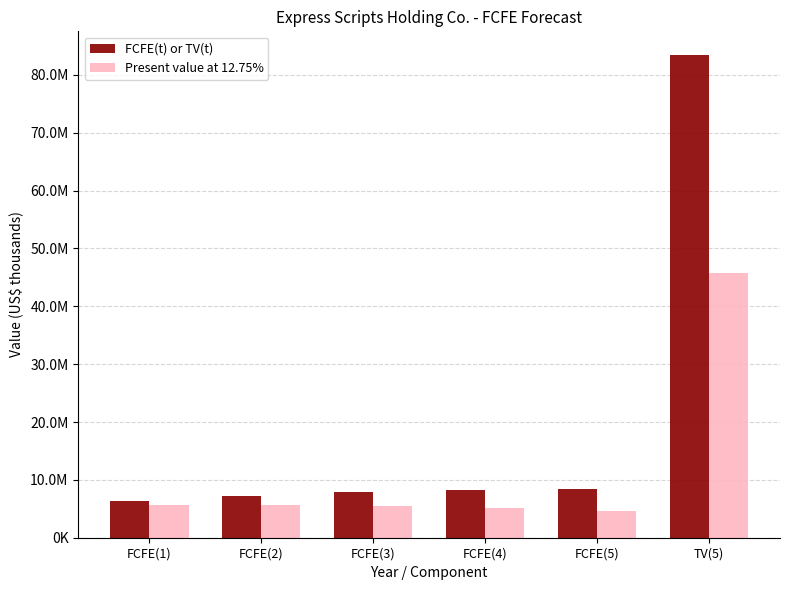

True or false: FCFE(t) or TV(t) has a value of 13433785 at FCFE(4).

False